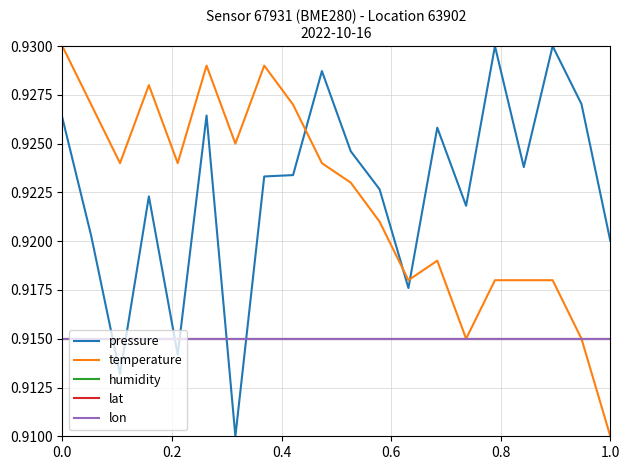

Which series has the largest total across all categories?

pressure